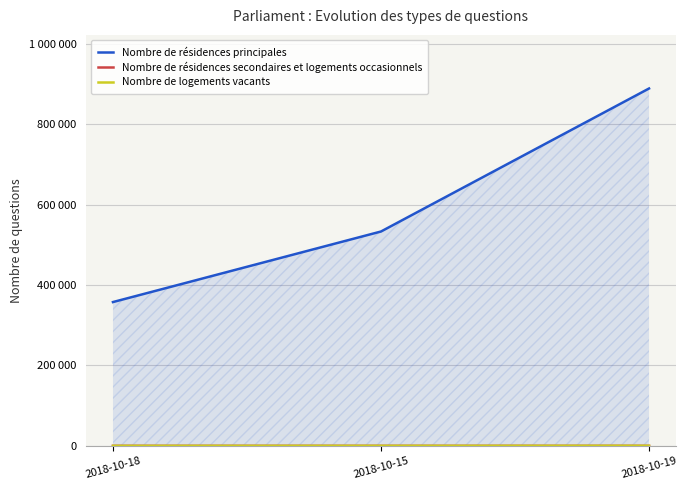

What are all the series names shown in the legend?

Nombre de résidences principales, Nombre de résidences secondaires et logements occasionnels, Nombre de logements vacants